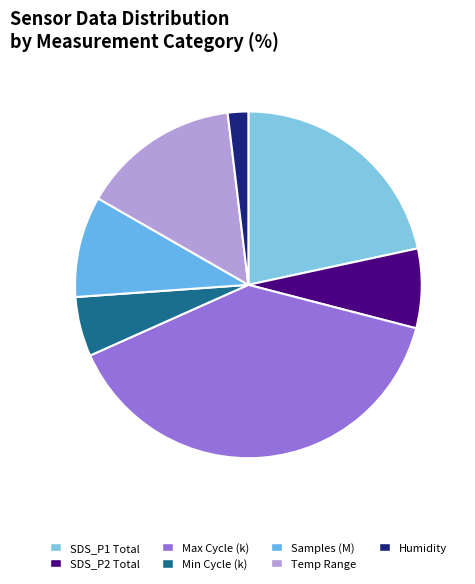

How many segments does this pie chart have?

7